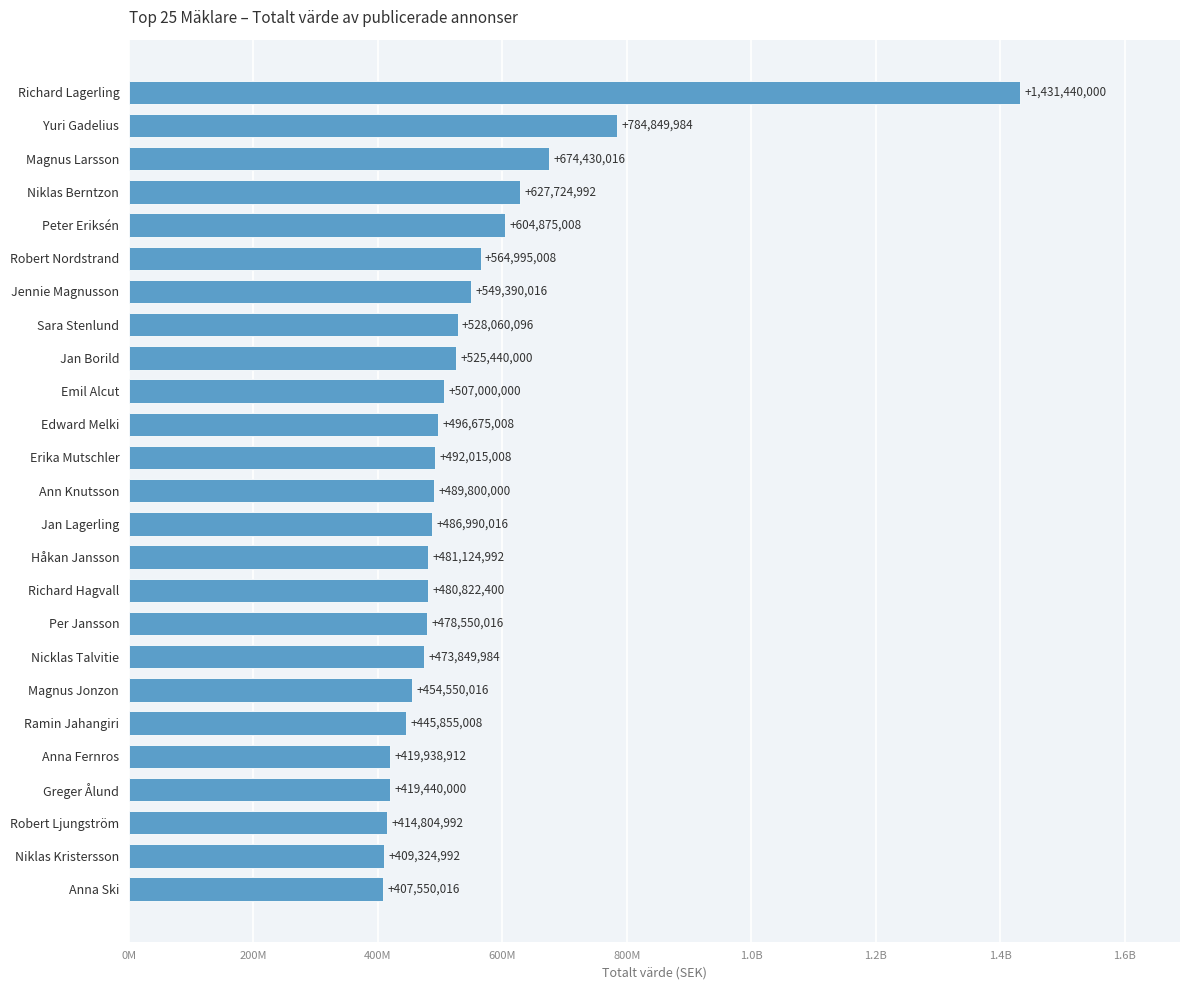

Does the chart contain any negative values?

No